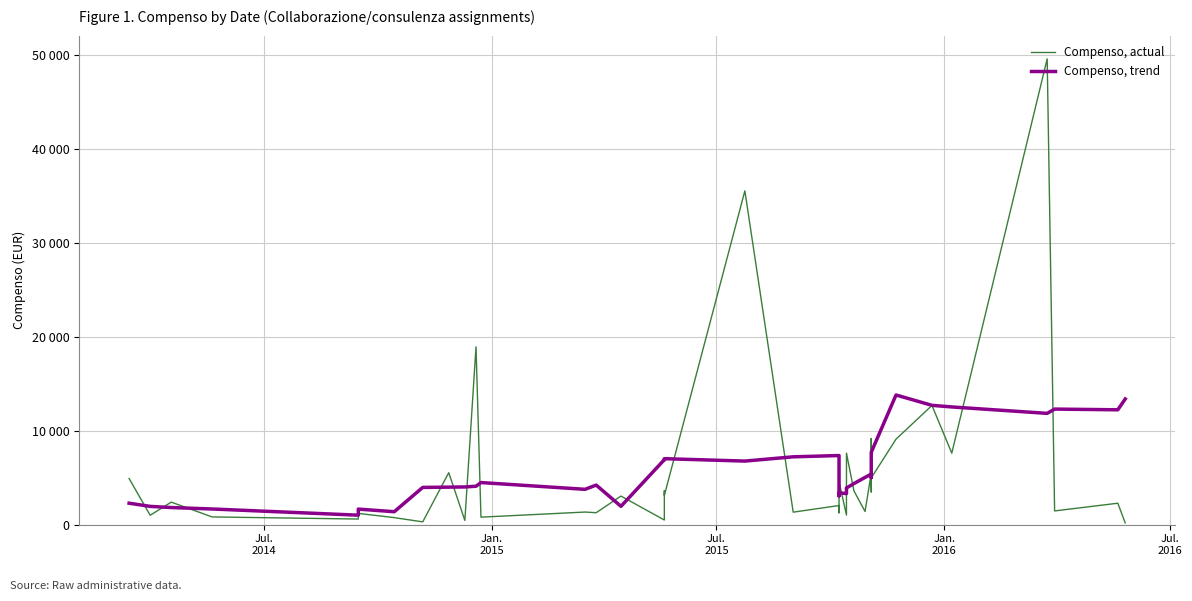

How many times do Compenso, trend and Compenso, actual cross each other?

19